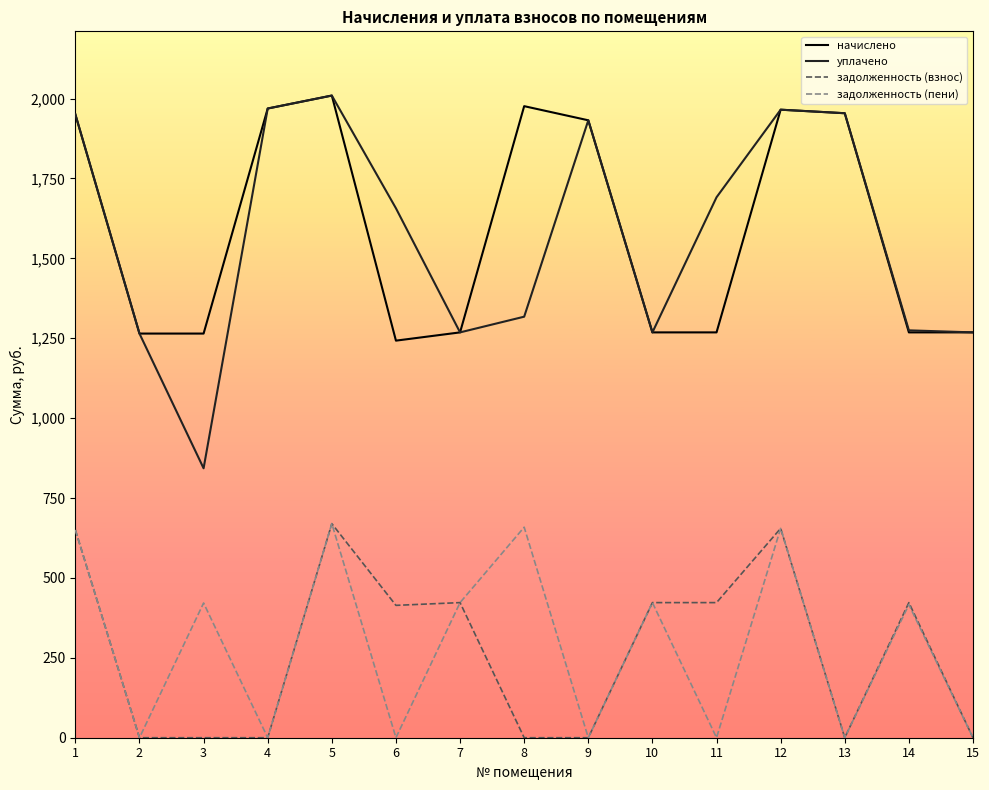

How many values in the уплачено series exceed 1656?

8